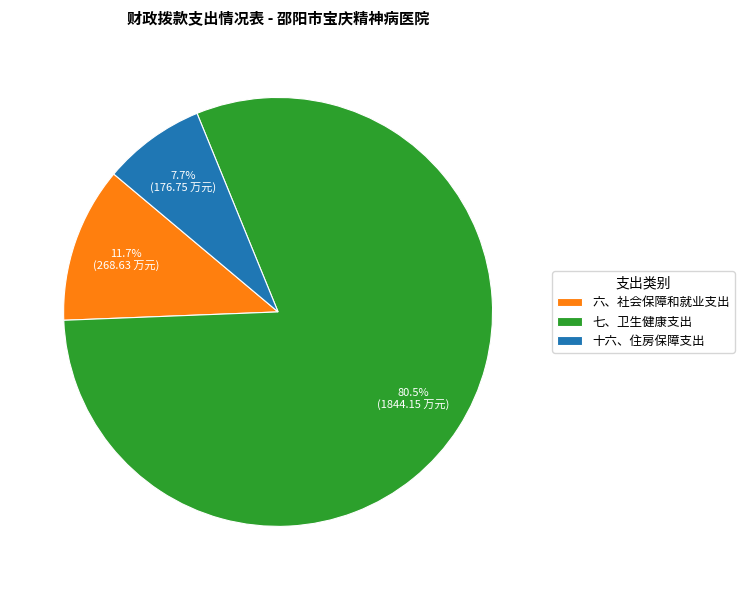

Rank the categories by value from lowest to highest.

十六、住房保障支出, 六、社会保障和就业支出, 七、卫生健康支出